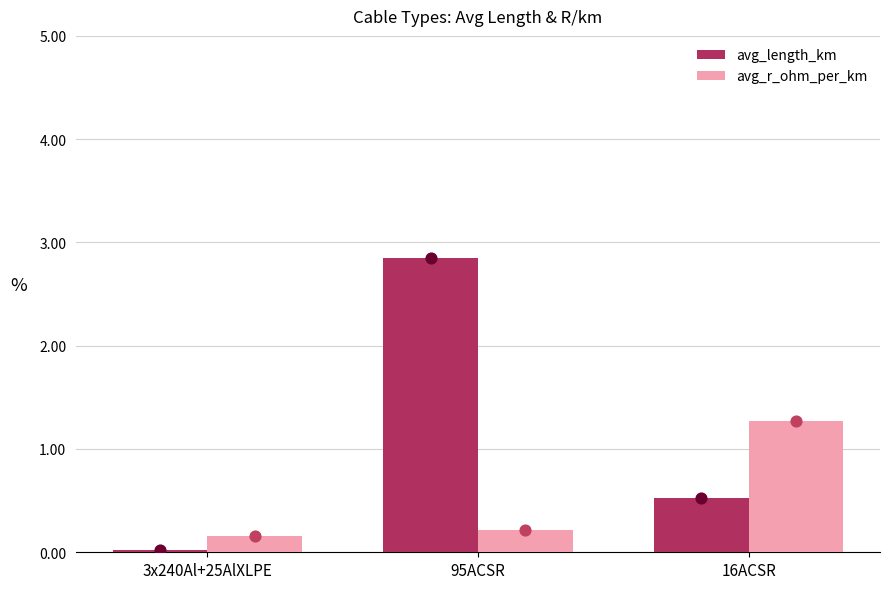

Which series has the largest total across all categories?

avg_length_km